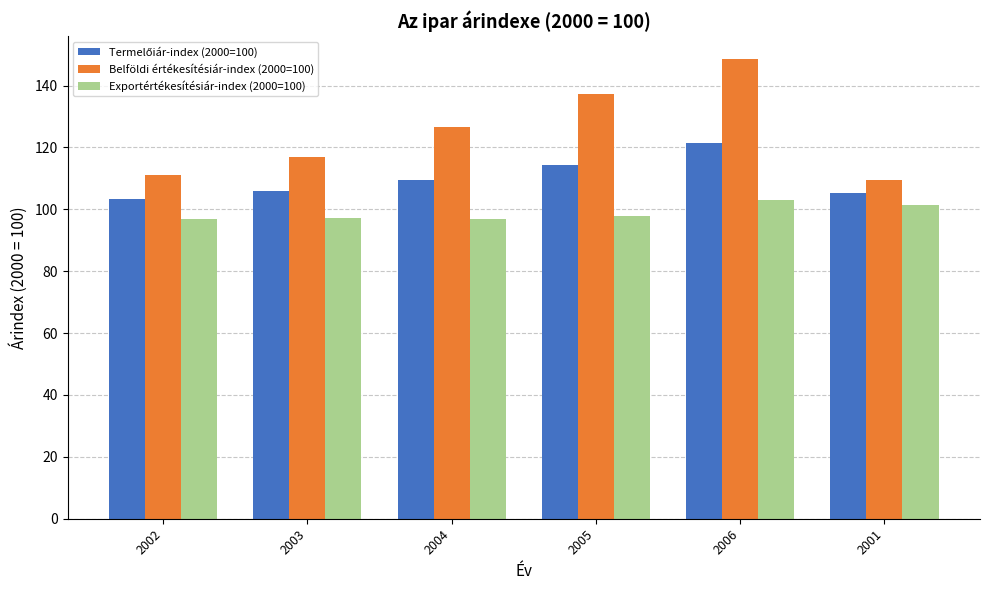

What is the minimum value shown in the chart?

96.8